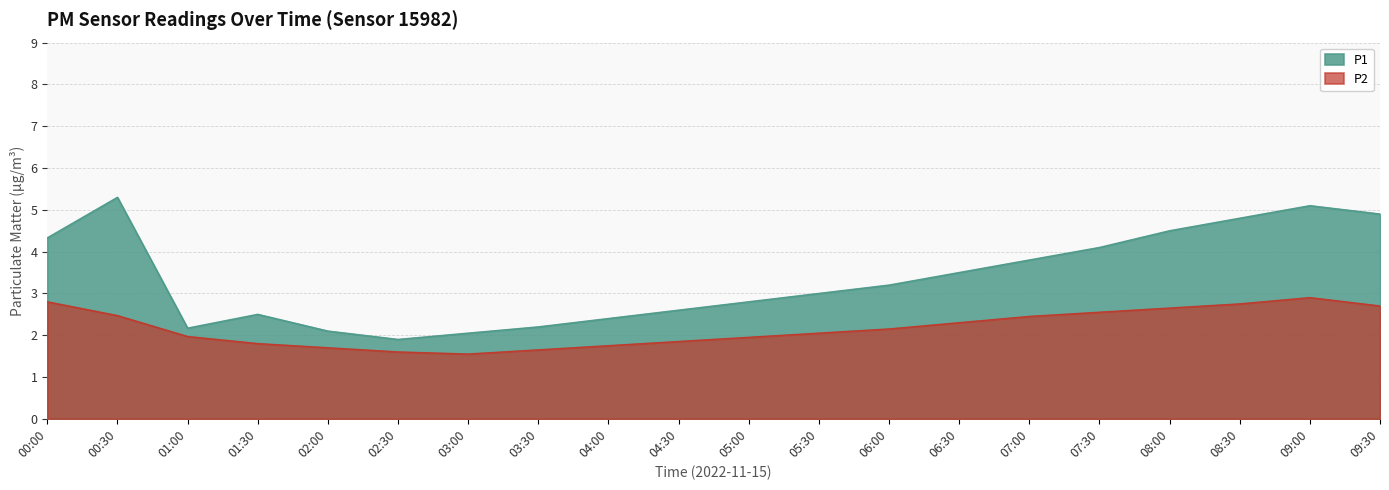

Rank the series at 02:00 from lowest to highest value.

P2, P1